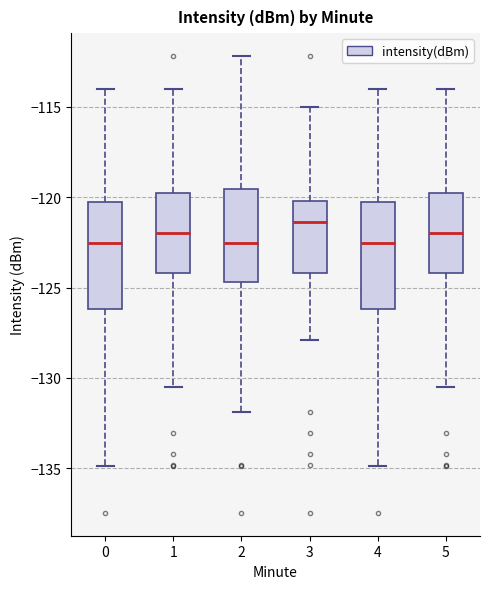

Reading left to right, read every box against the y-axis: the position of its median line, the range the box covers, and the ends of its whiskers. The values are not printed on the chart, so give them approximately, as read against the axis.

0: median -122.5, box -126.0 to -120.5, whiskers -135.0 to -114.0
1: median -122.0, box -124.0 to -120.0, whiskers -130.5 to -114.0
2: median -122.5, box -124.5 to -119.5, whiskers -132.0 to -112.0
3: median -121.5, box -124.0 to -120.0, whiskers -128.0 to -115.0
4: median -122.5, box -126.0 to -120.5, whiskers -135.0 to -114.0
5: median -122.0, box -124.0 to -120.0, whiskers -130.5 to -114.0